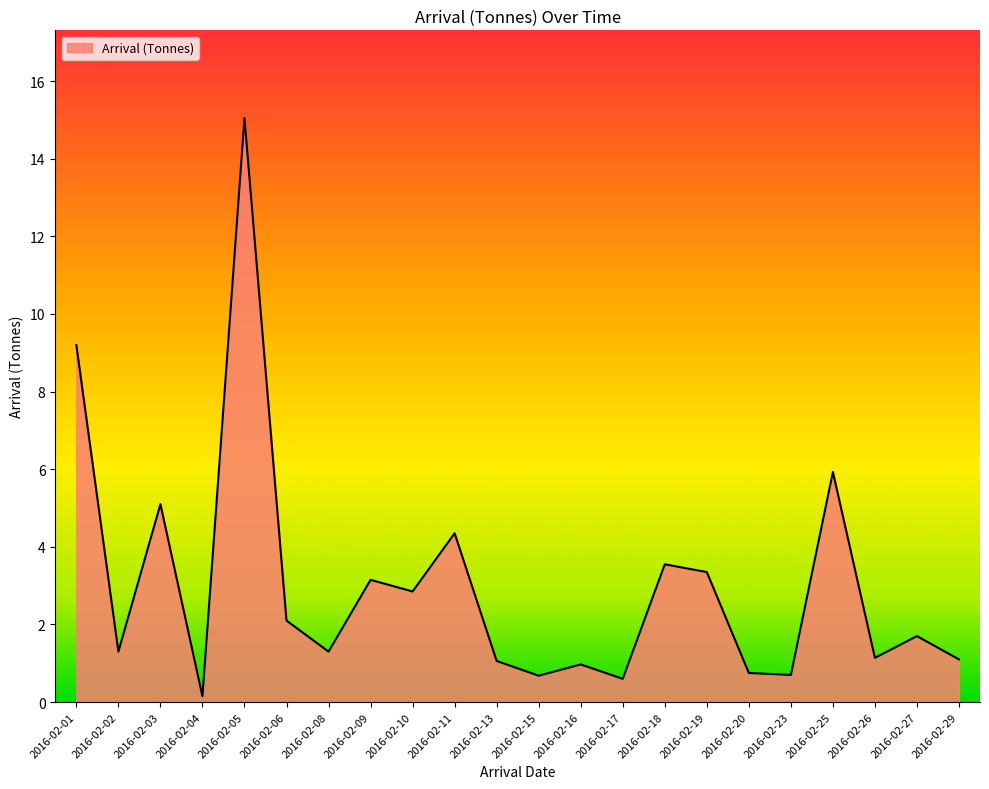

Is it true that the value at 2016-02-10 is 4.8?

False